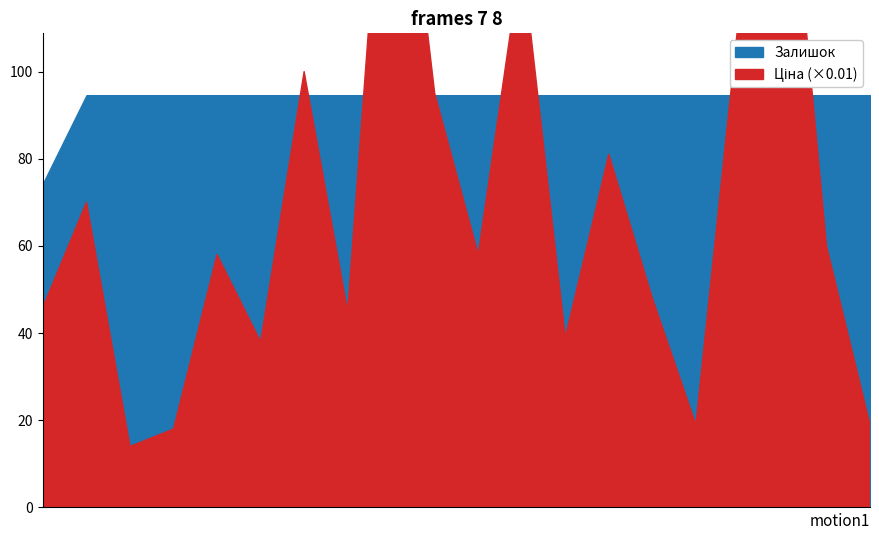

Is it true that Ціна equals 9458.9 at 257261956?

True